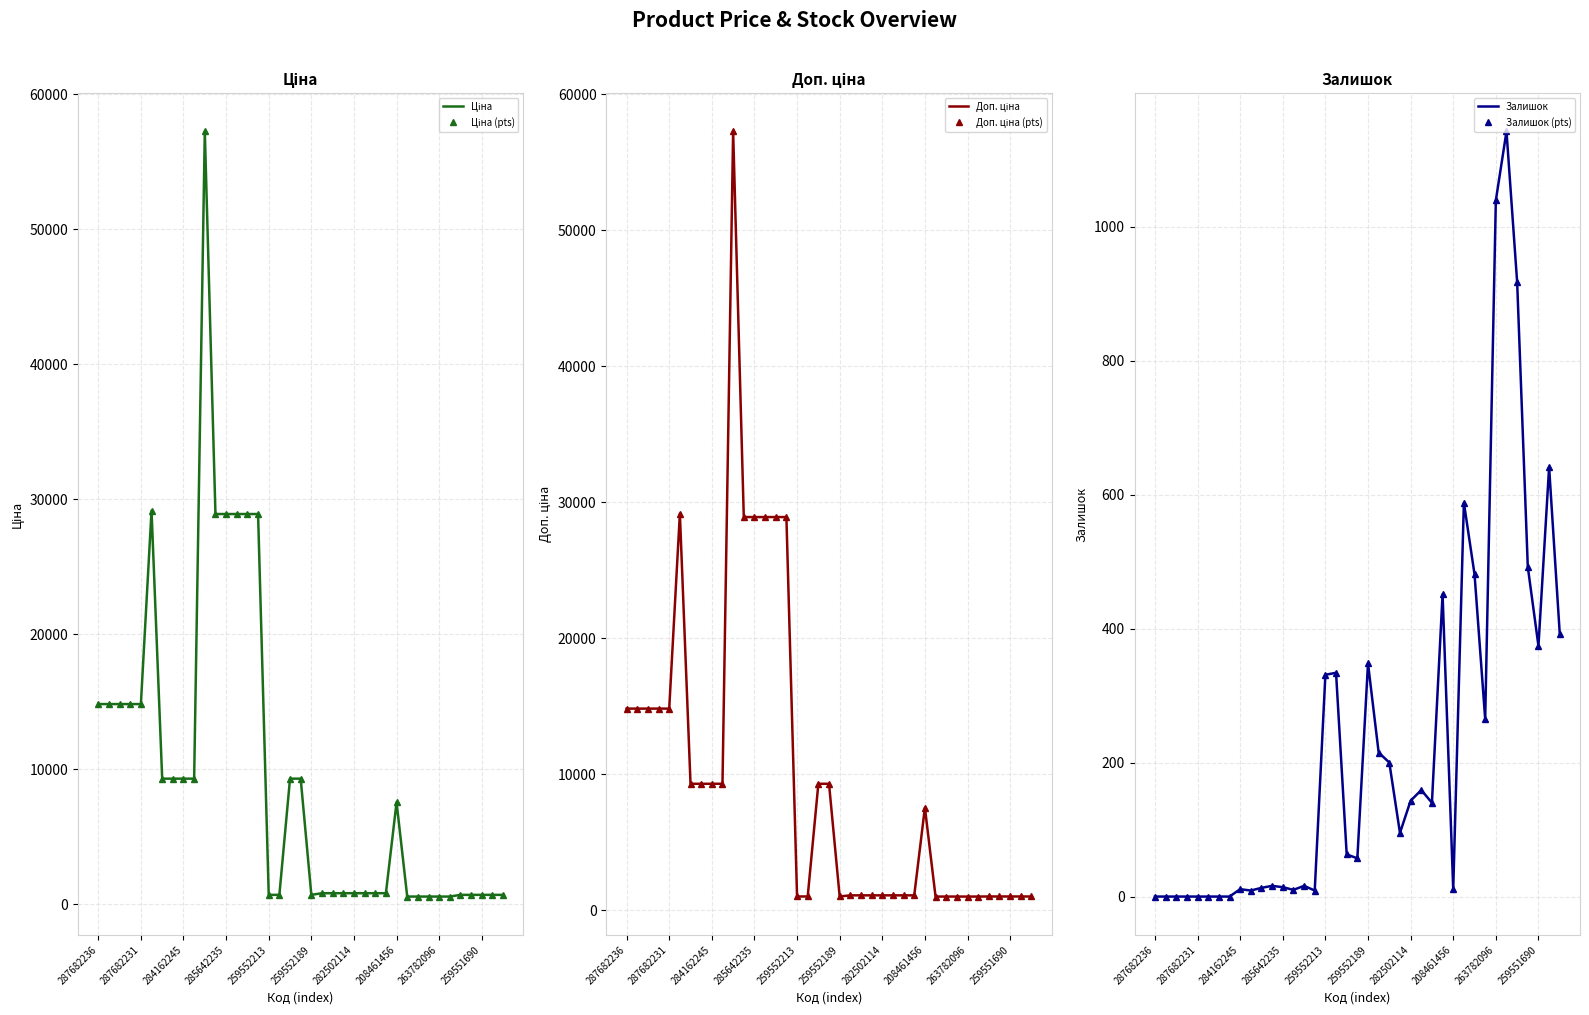

What position from the left is 22?

23